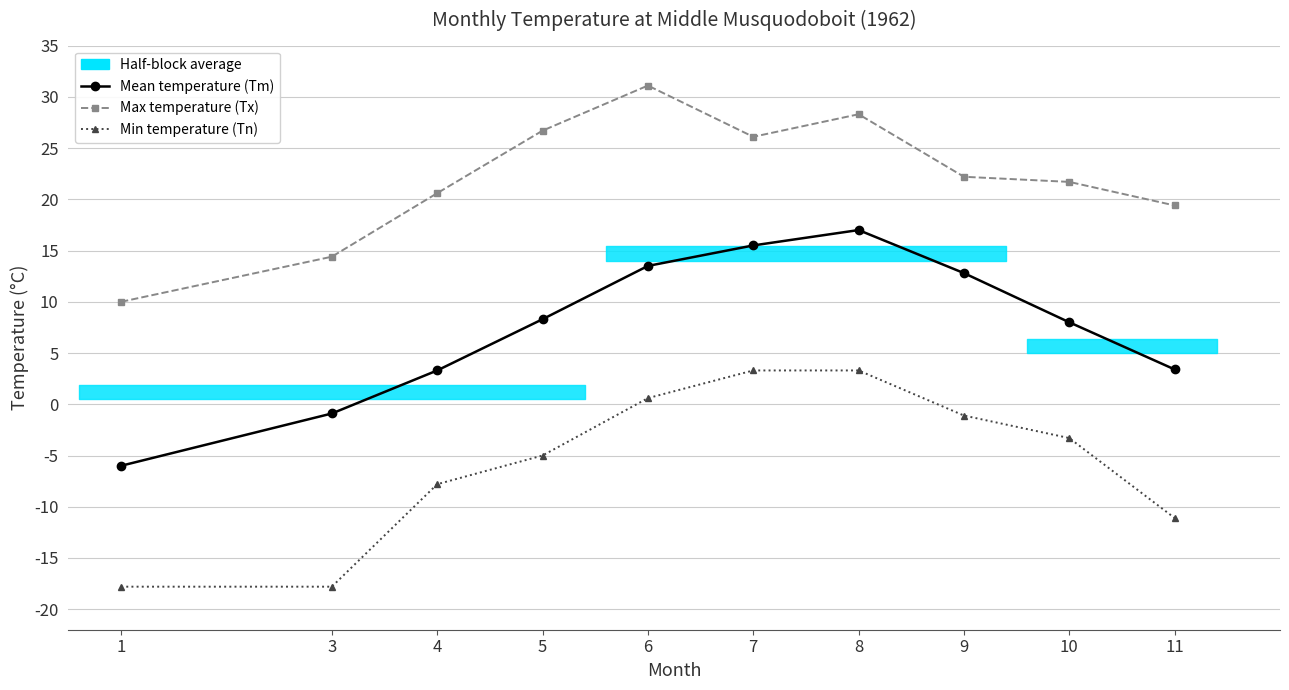

What is the difference between the Mean temperature (Tm) values at 1 and 6?

19.5